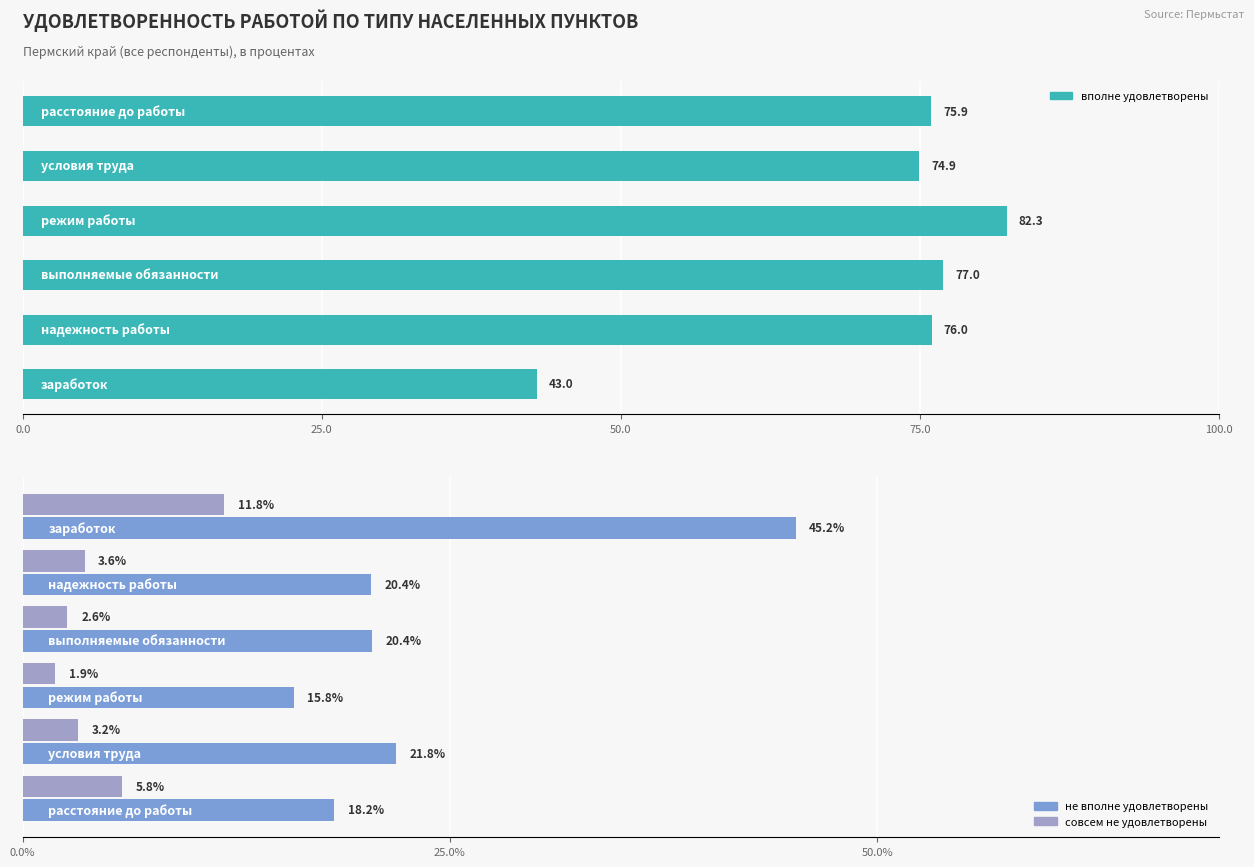

What is the sum of all совсем не удовлетворены values?

29.0